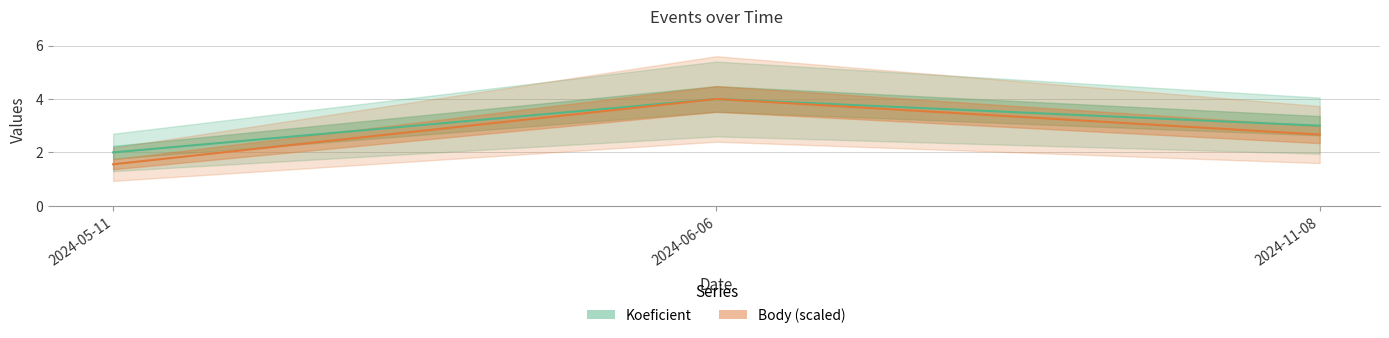

Does the chart have visible grid lines?

Yes